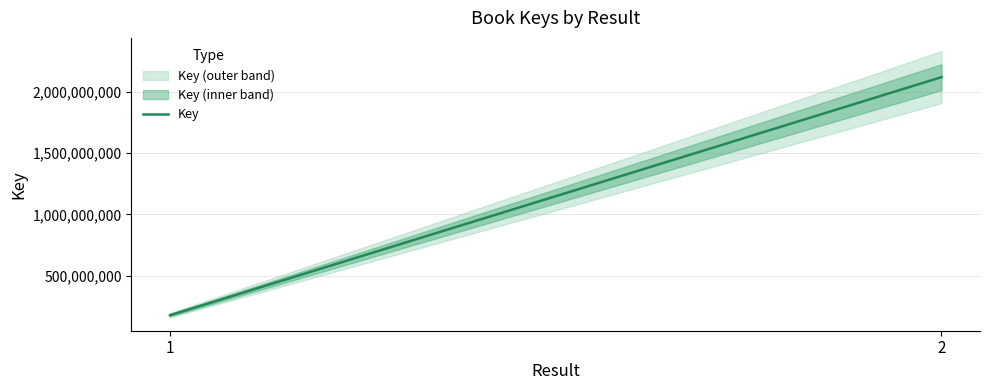

Reading right to left, list all the values displayed in this chart.

2119682053	178086993